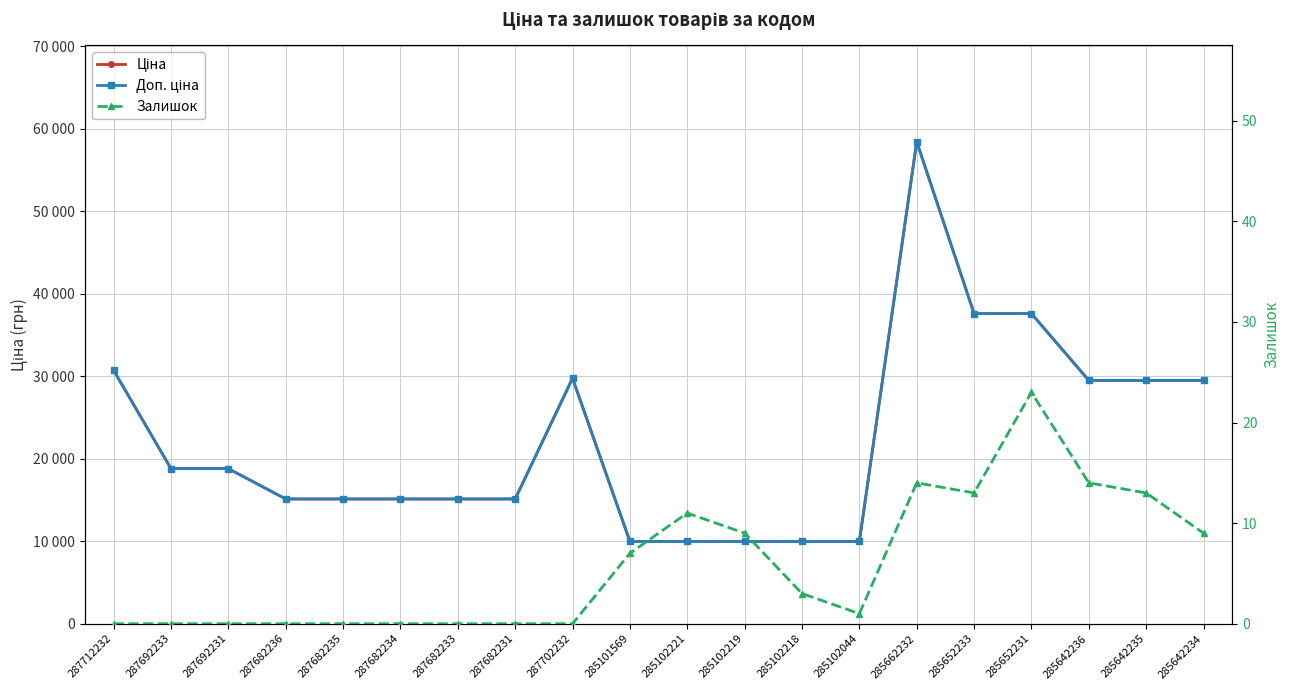

True or false: Залишок and Ціна intersect in this chart.

False